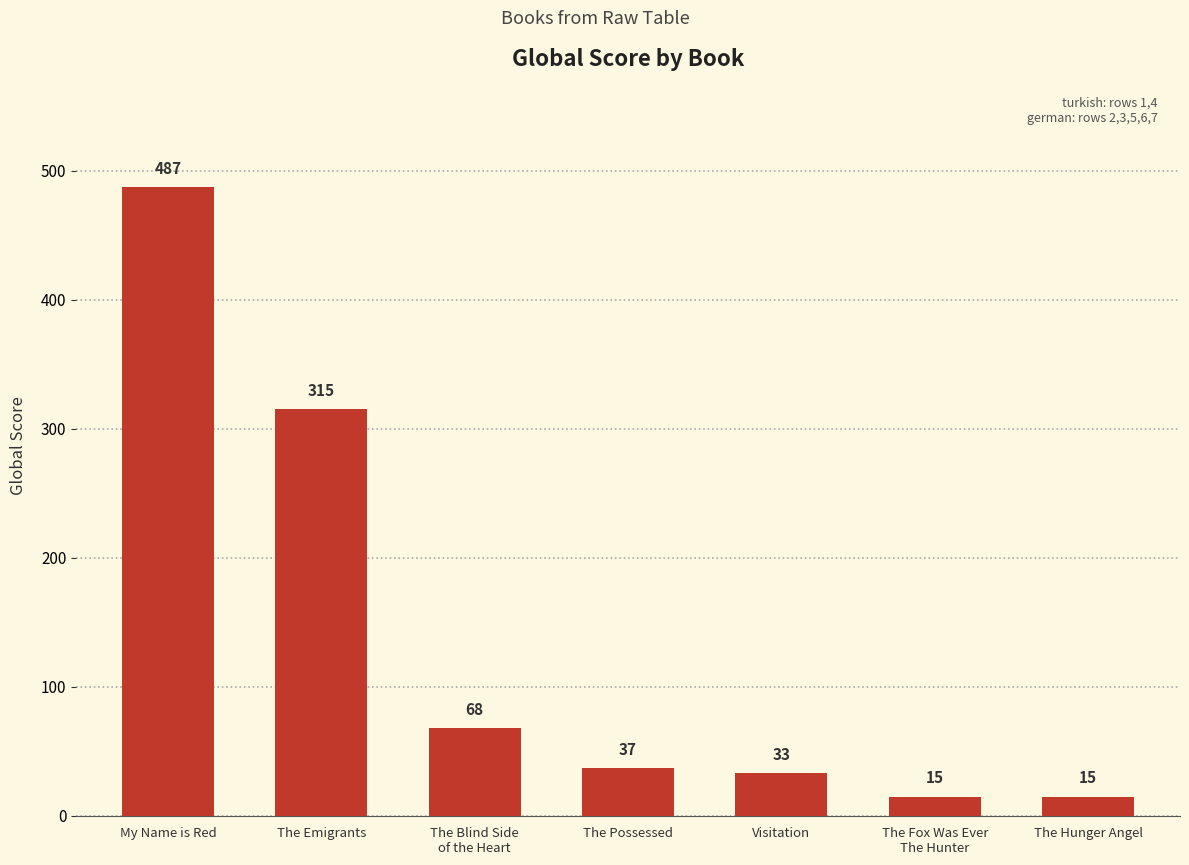

How many series are shown in this chart?

1